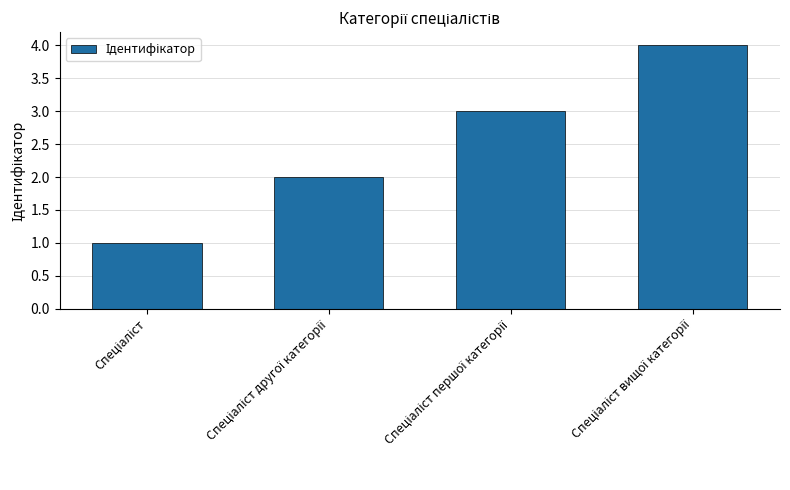

What is the difference between the maximum and minimum values?

3